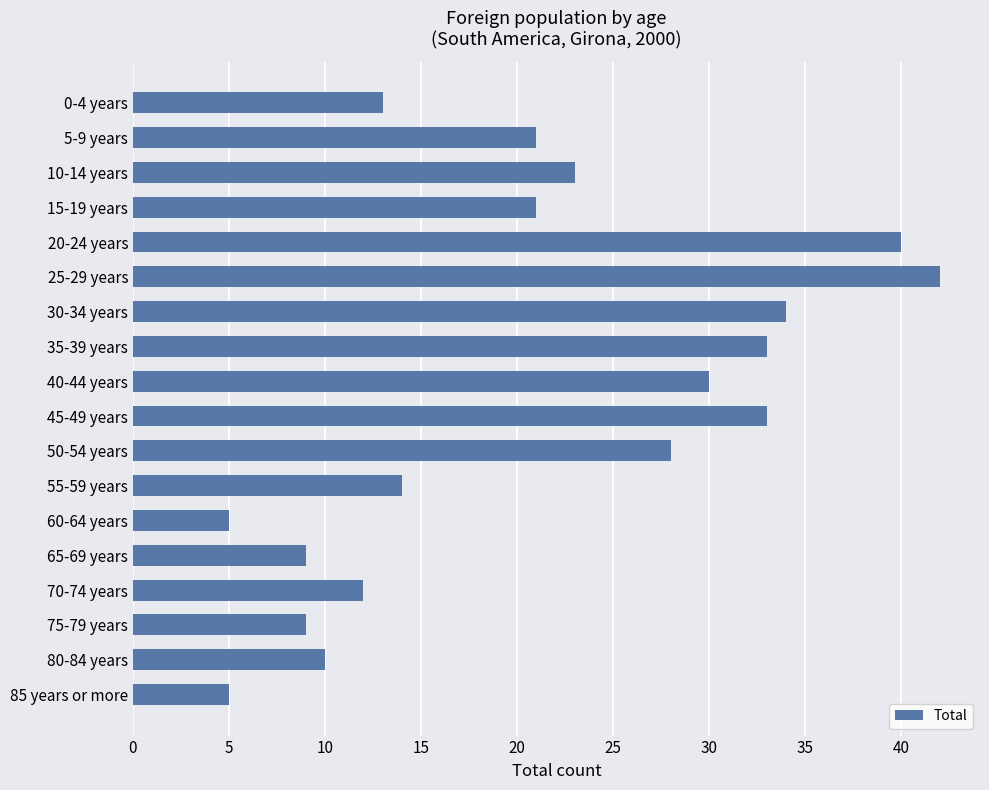

What is the value of the 1st bar from the top?

13